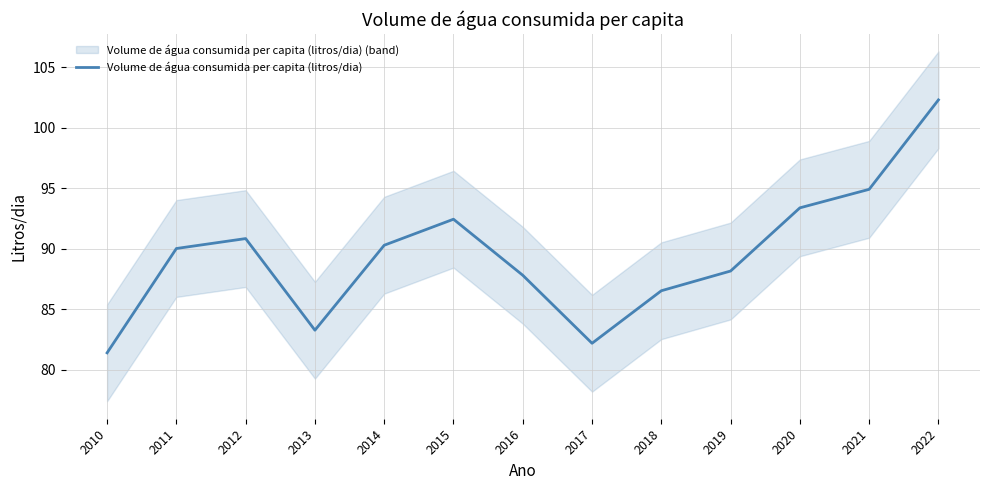

Reading left to right, extract all data points from this chart.

2010=81.4	2011=90.0	2012=90.8	2013=83.3	2014=90.3	2015=92.4	2016=87.8	2017=82.2	2018=86.5	2019=88.2	2020=93.4	2021=94.9	2022=102.3